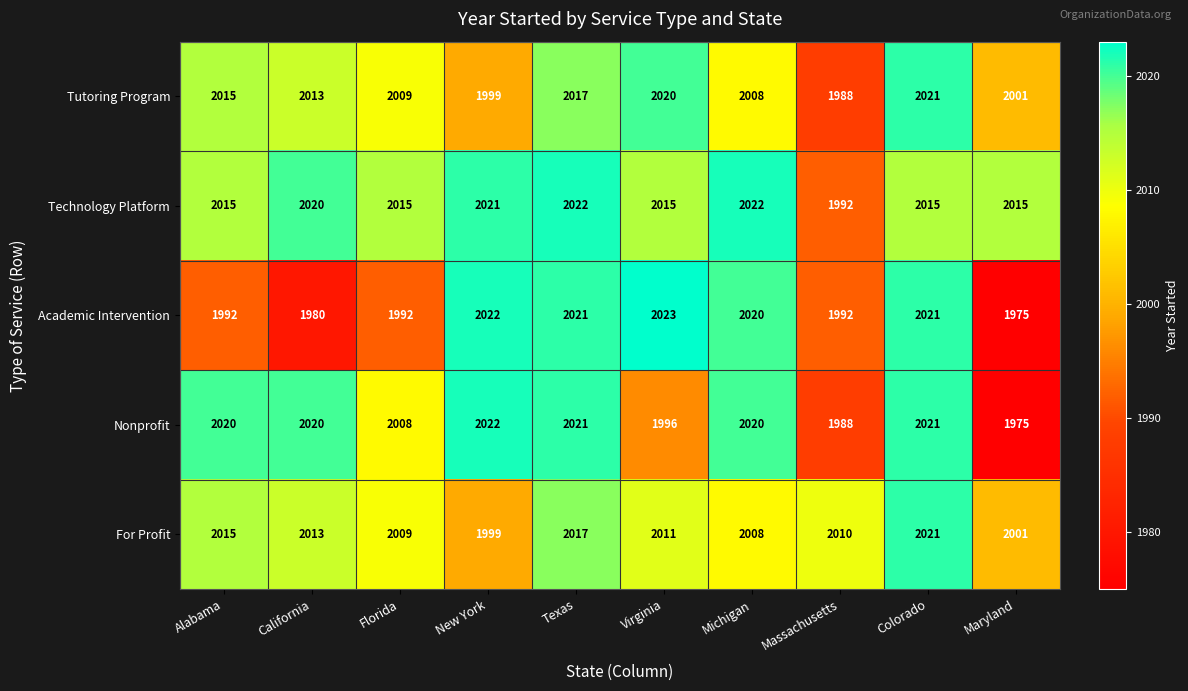

What is the difference between the second highest and minimum values in the Academic Intervention series?

47